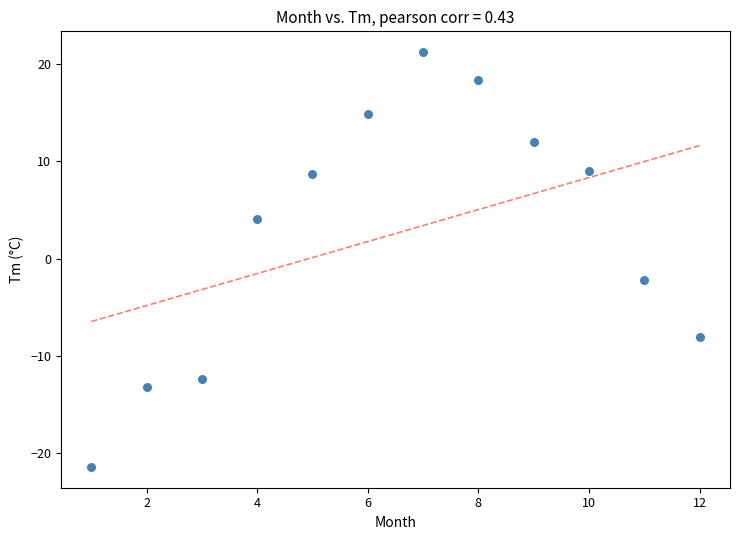

What is the average X value?

6.5